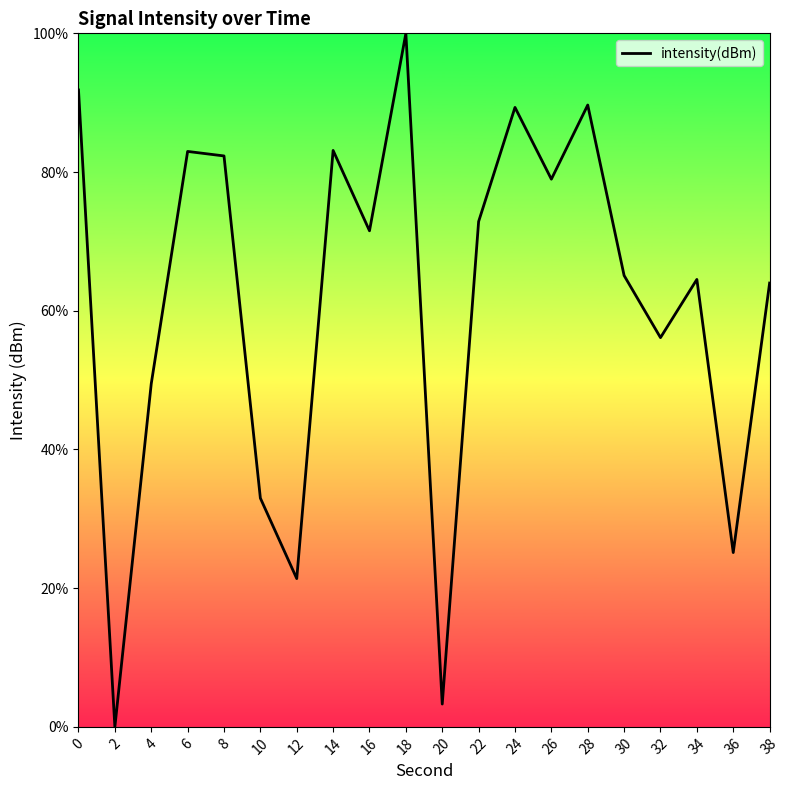

What is the greatest value displayed?

100.0